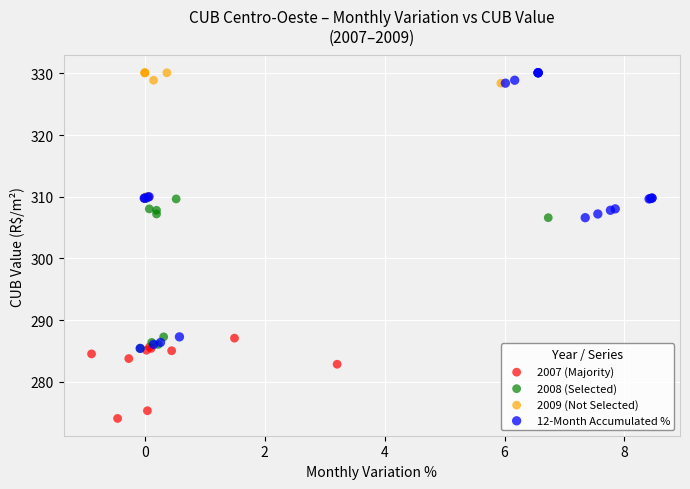

Which series has the widest spread of Y values?

12-Month Accumulated %